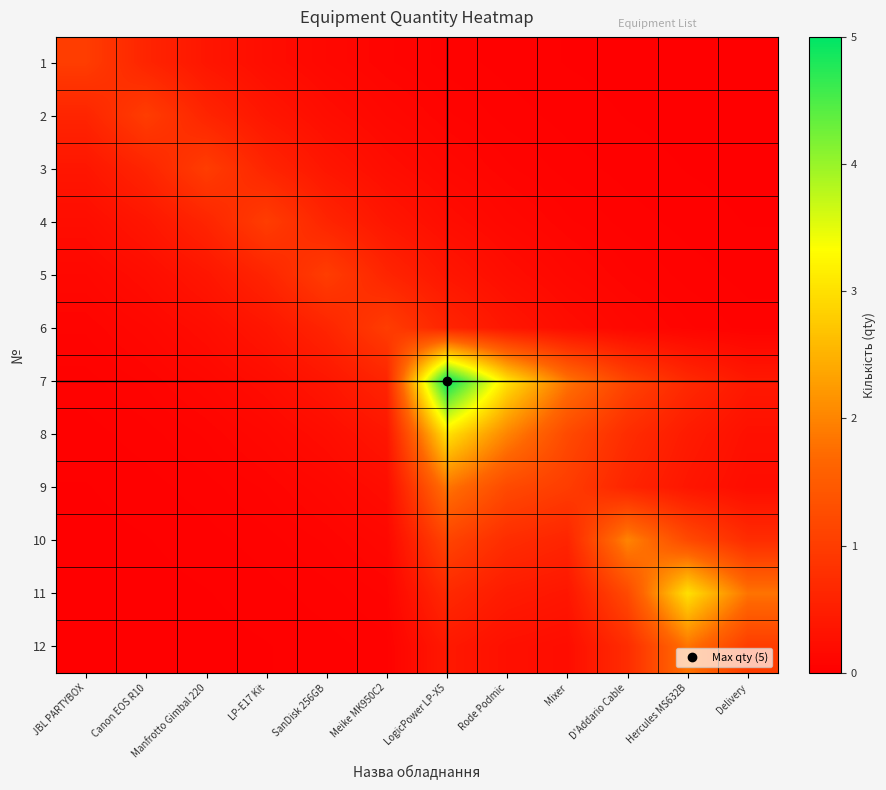

Which series has the largest range (max minus min)?

7